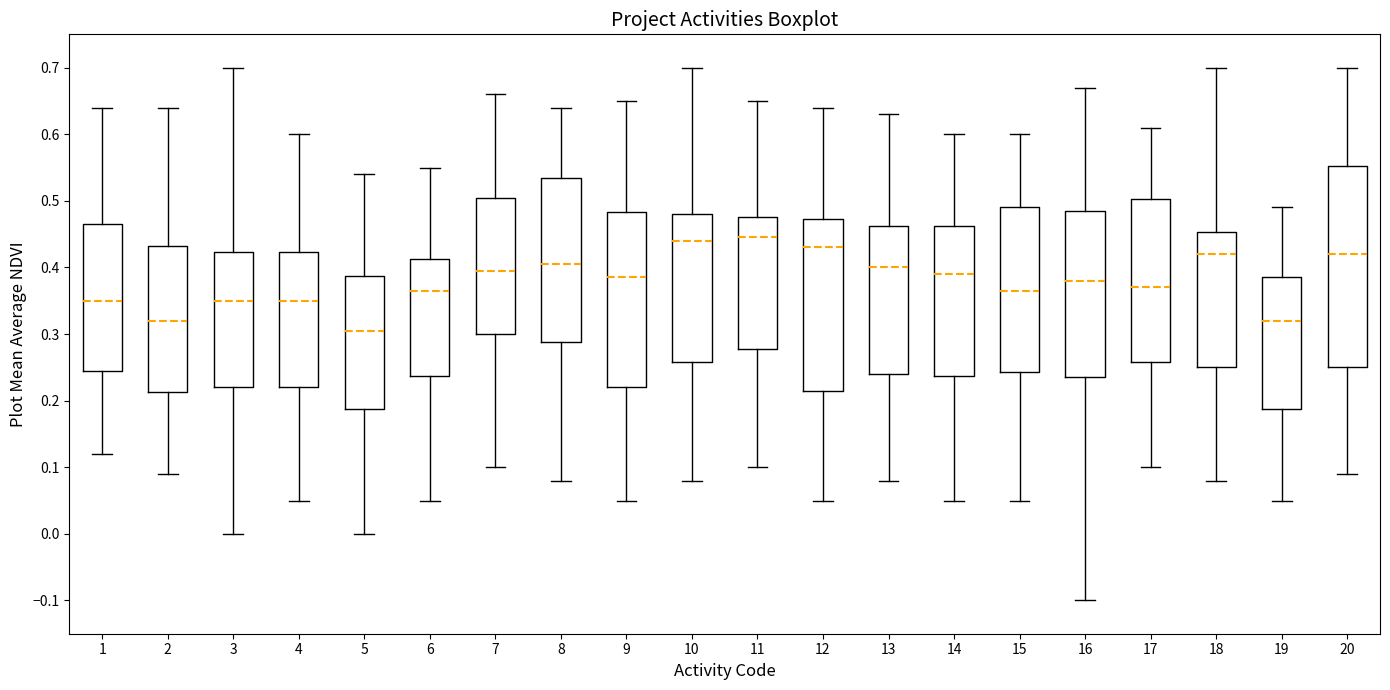

Where does the lower whisker of the box at x = 12 end on the y-axis? The values are not printed on the chart, so give them approximately, as read against the axis.

0.05